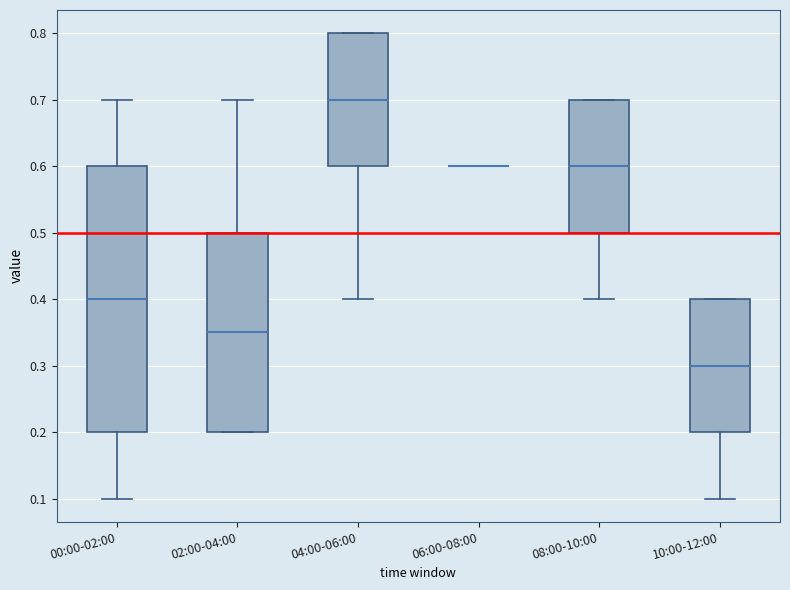

Reading left to right, transcribe this box plot: for each box, give where its median line is, the range the box spans, and where its two whiskers end, as read against the y-axis. The values are not printed on the chart, so give them approximately, as read against the axis.

00:00-02:00: median 0.40, box 0.20 to 0.60, whiskers 0.10 to 0.70
02:00-04:00: median 0.35, box 0.20 to 0.50, whiskers 0.20 to 0.70
04:00-06:00: median 0.70, box 0.60 to 0.80, whiskers 0.40 to 0.80
06:00-08:00: box collapsed to a line at 0.60, whiskers 0.60 to 0.60
08:00-10:00: median 0.60, box 0.50 to 0.70, whiskers 0.40 to 0.70
10:00-12:00: median 0.30, box 0.20 to 0.40, whiskers 0.10 to 0.40